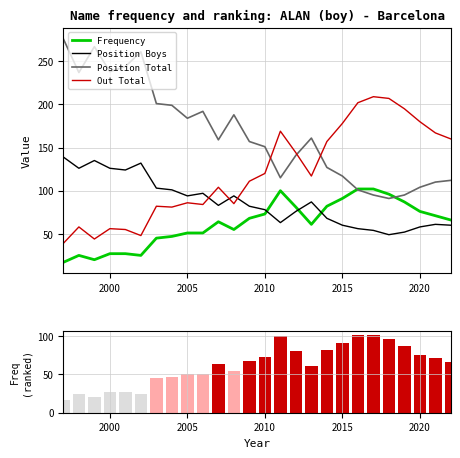

True or false: Out Total has a value of 86 at 2005.

True